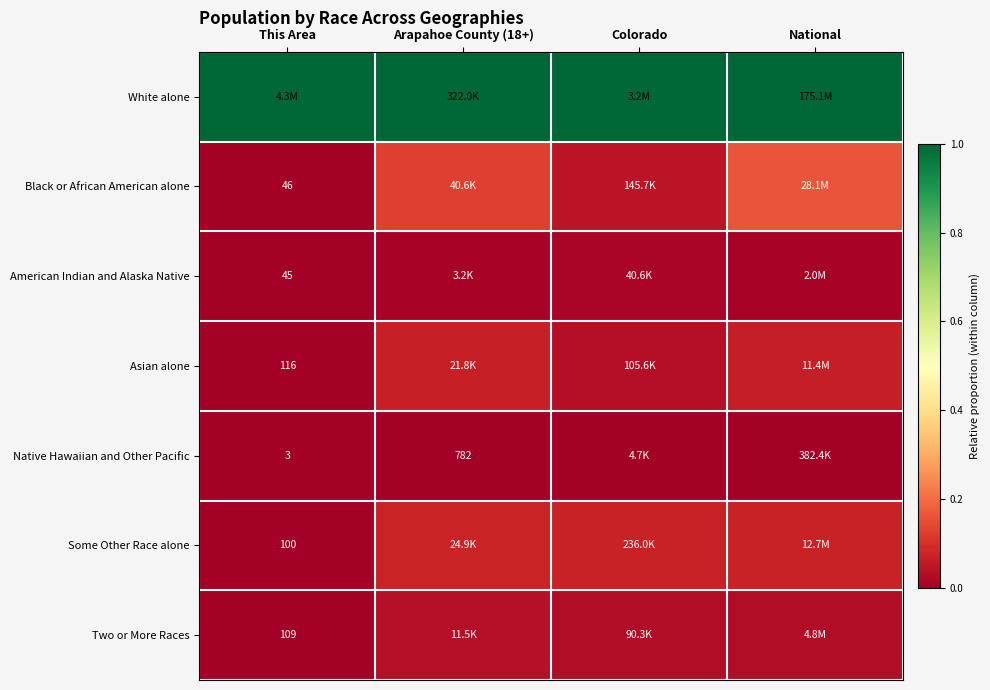

Rank the series at National from highest to lowest value.

White alone, Black or African American alone, Some Other Race alone, Asian alone, Two or More Races, American Indian and Alaska Native, Native Hawaiian and Other Pacific